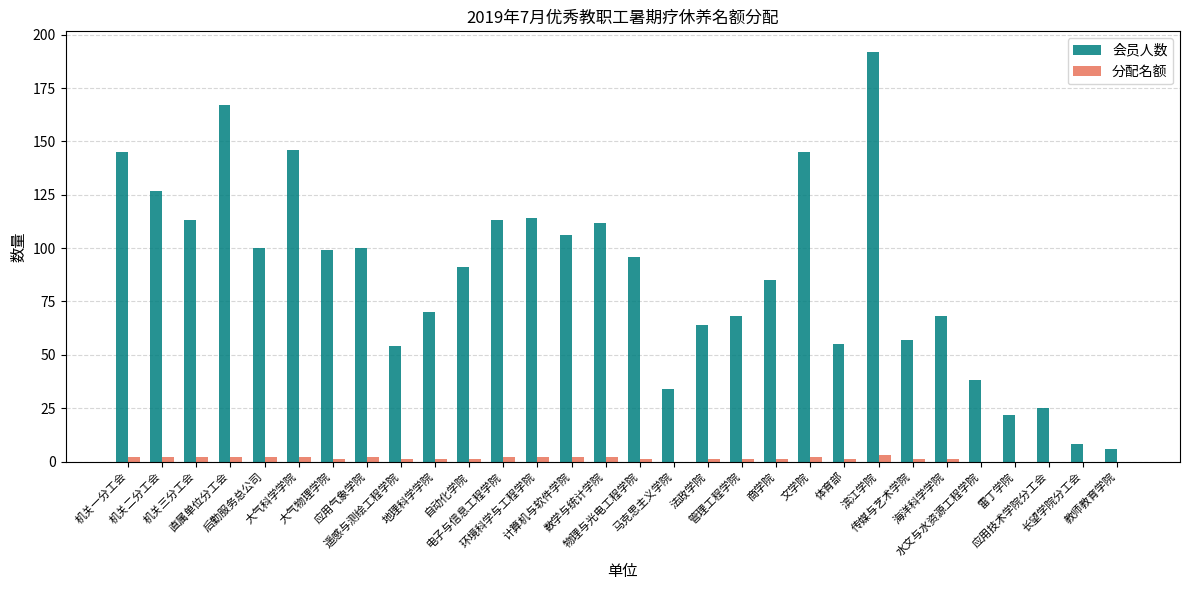

The value of 会员人数 at 商学院 is 118. True or false?

False